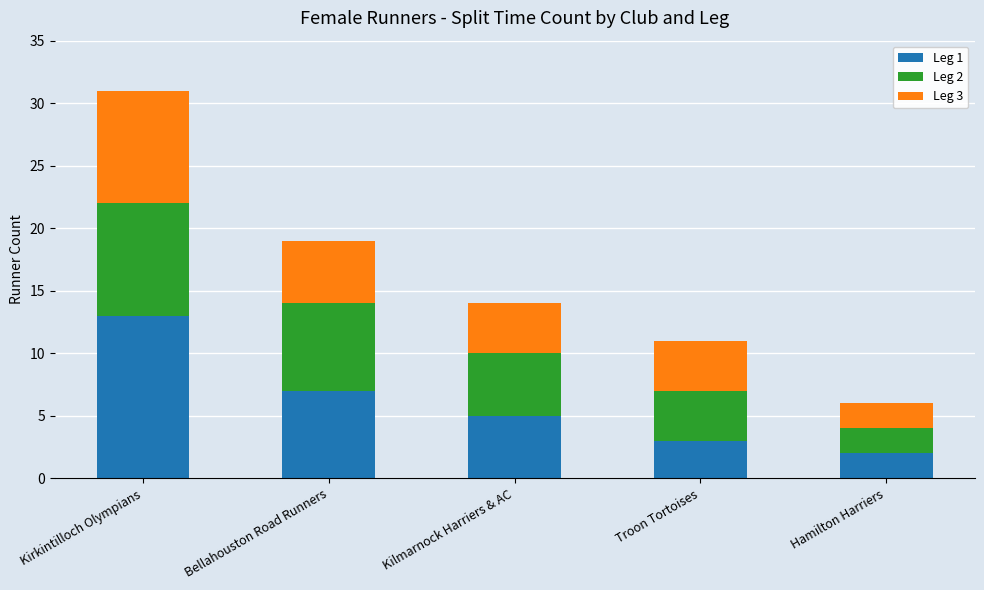

At which label does Leg 1 reach its minimum?

Hamilton Harriers